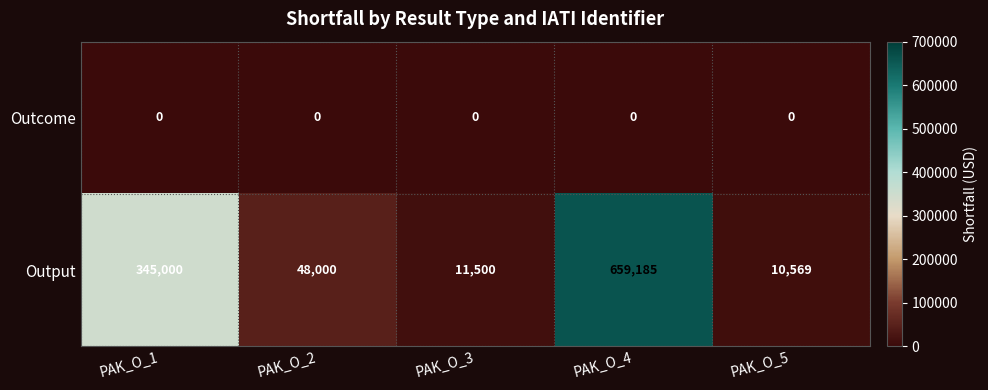

List the series in order of their peak value, highest first.

Output, Outcome